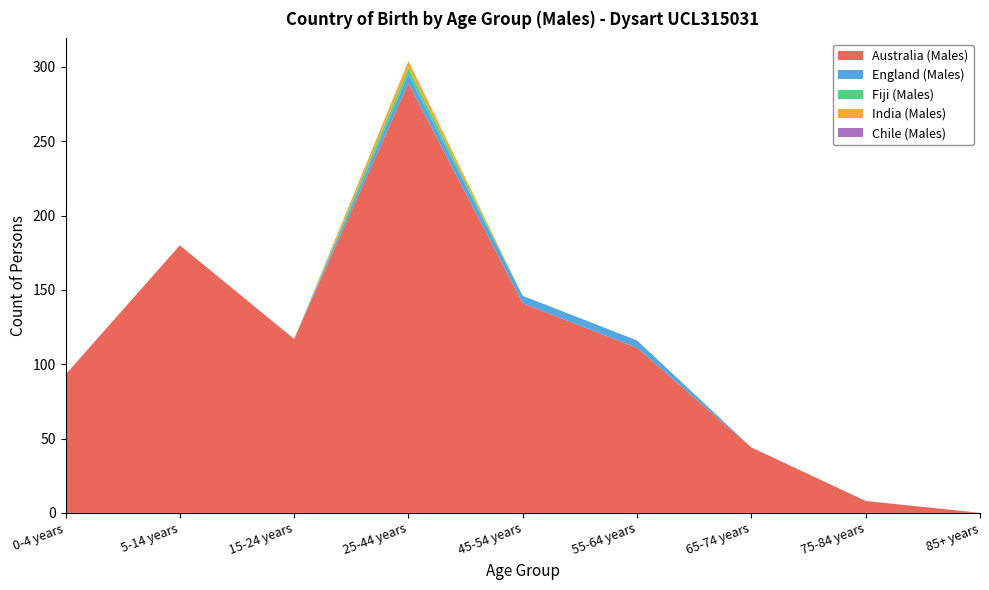

Reading left to right, list all the values displayed in this chart.

Australia (Males): 0-4 years=93	5-14 years=180	15-24 years=117	25-44 years=289	45-54 years=141	55-64 years=111	65-74 years=44	75-84 years=8	85+ years=0
England (Males): 0-4 years=0	5-14 years=0	15-24 years=0	25-44 years=6	45-54 years=5	55-64 years=5	65-74 years=0	75-84 years=0	85+ years=0
Fiji (Males): 0-4 years=0	5-14 years=0	15-24 years=0	25-44 years=4	45-54 years=0	55-64 years=0	65-74 years=0	75-84 years=0	85+ years=0
India (Males): 0-4 years=0	5-14 years=0	15-24 years=0	25-44 years=5	45-54 years=0	55-64 years=0	65-74 years=0	75-84 years=0	85+ years=0
Chile (Males): 0-4 years=0	5-14 years=0	15-24 years=0	25-44 years=0	45-54 years=0	55-64 years=0	65-74 years=0	75-84 years=0	85+ years=0